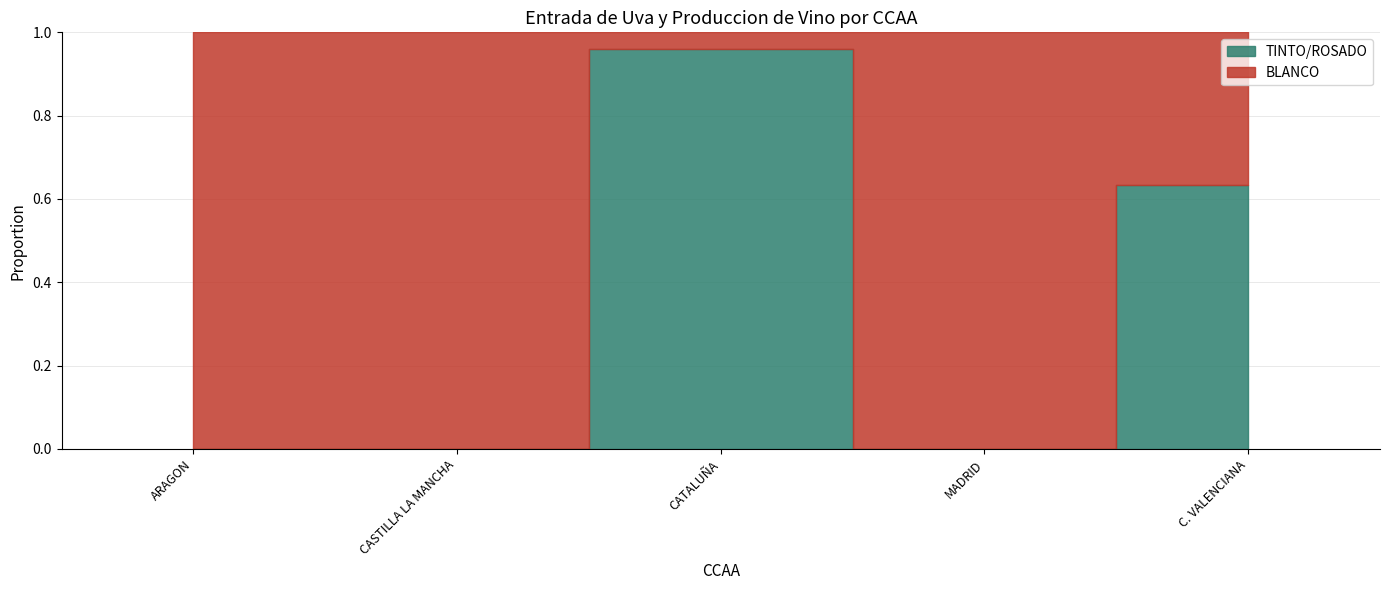

Where is the first local maximum for TINTO/ROSADO?

CATALUÑA